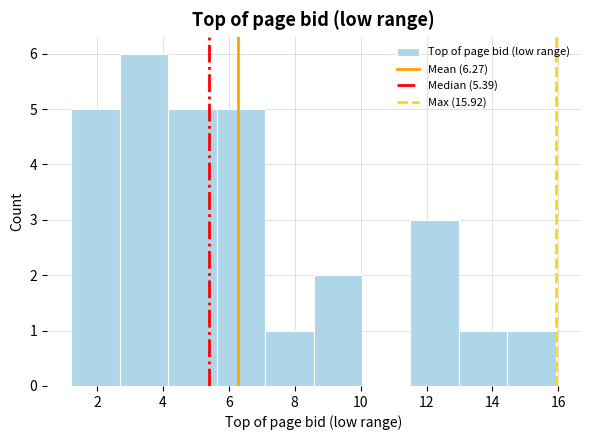

Over which range of the x-axis is the bar tallest?

2.6 to 4.2